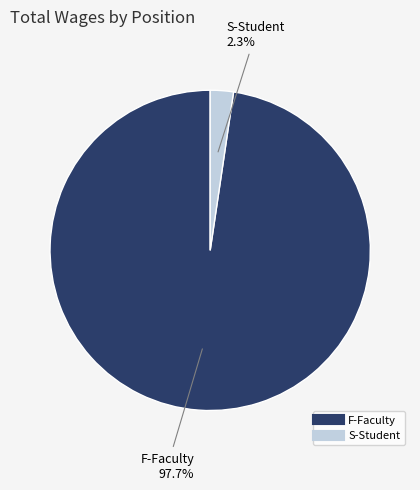

Is there any slice that represents more than half of the pie?

Yes